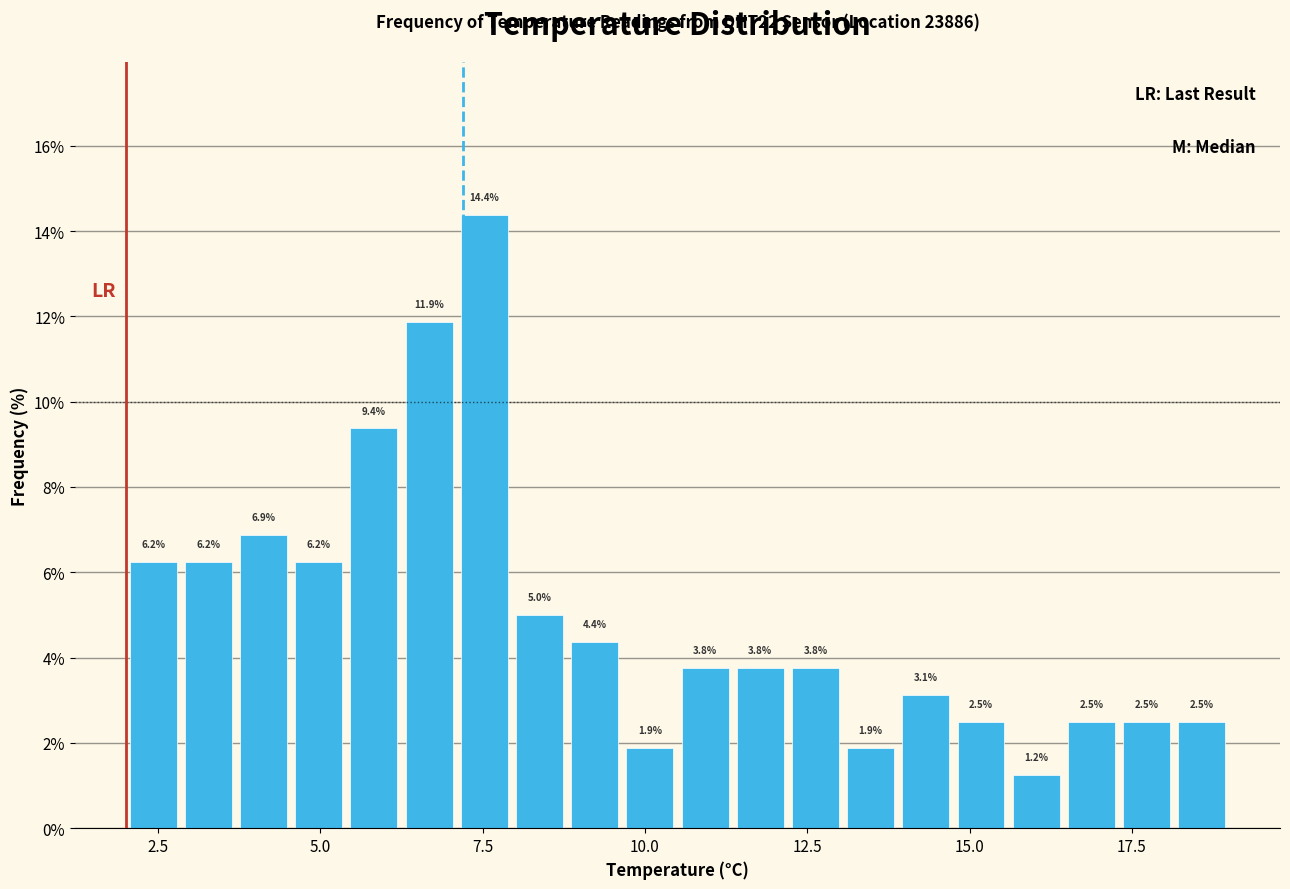

Read against the x-axis, roughly where is the centre of the tallest bar?

7.5